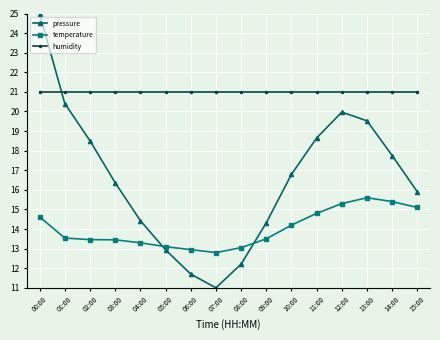

What is the approximate value of pressure at 04:00?

14.4